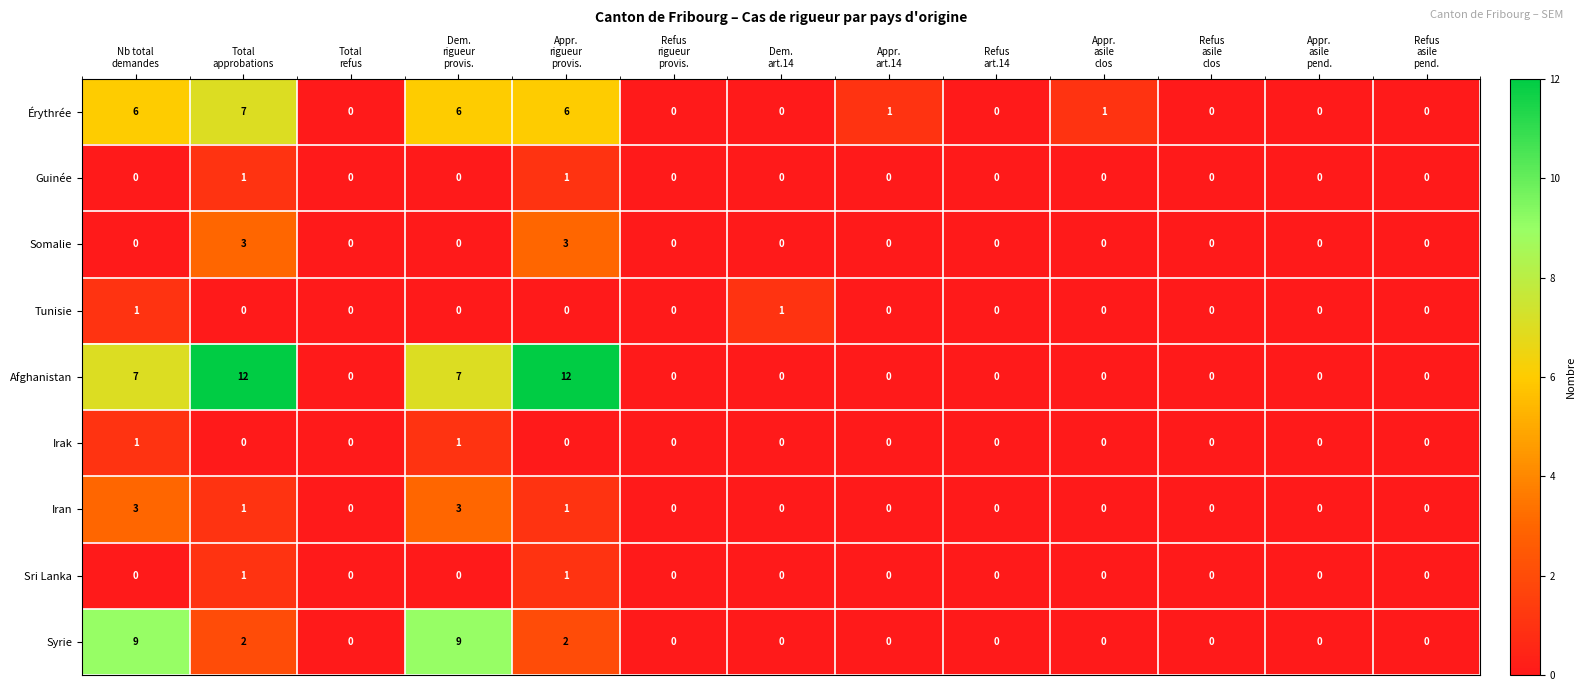

What is the difference between the maximum and minimum values in the Afghanistan series?

12